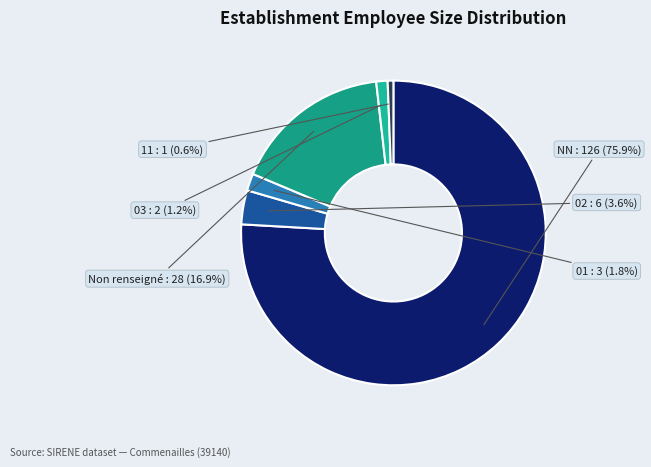

How many slices are in this pie chart?

6